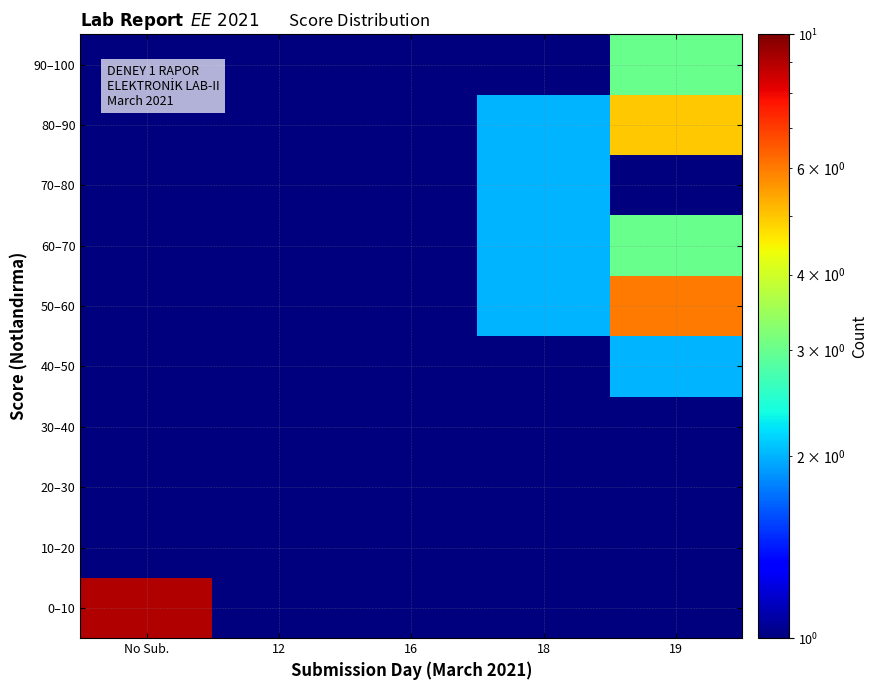

How many series are shown in this chart?

10